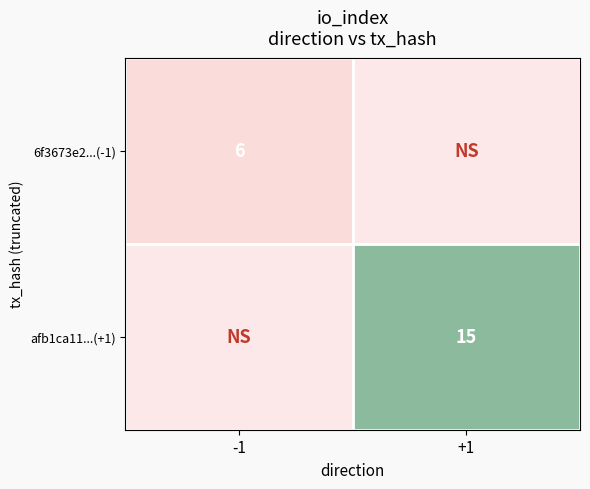

How many distinct data groups are displayed?

2